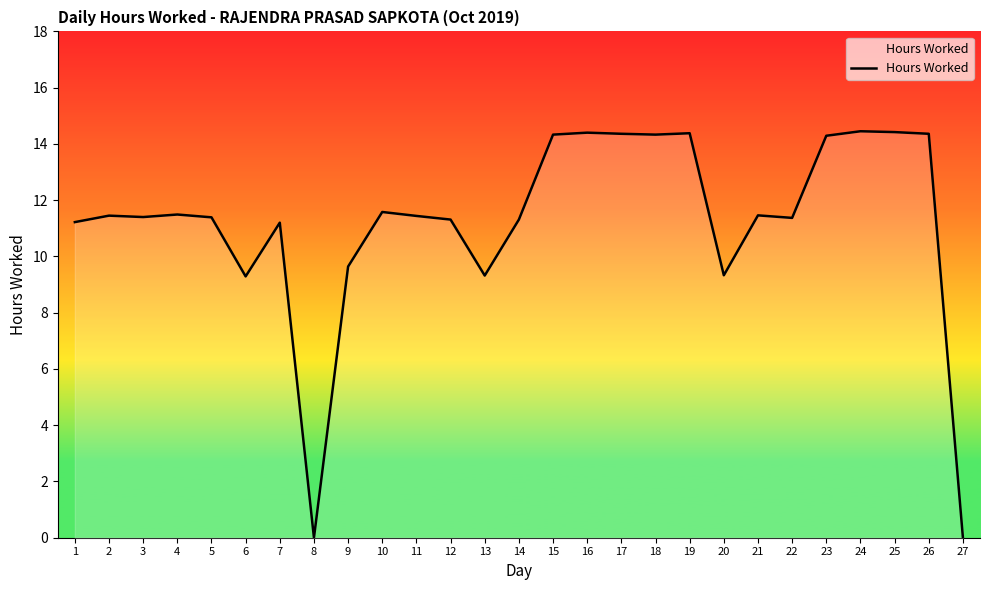

What is the change in value from 1 to 15?

+3.1